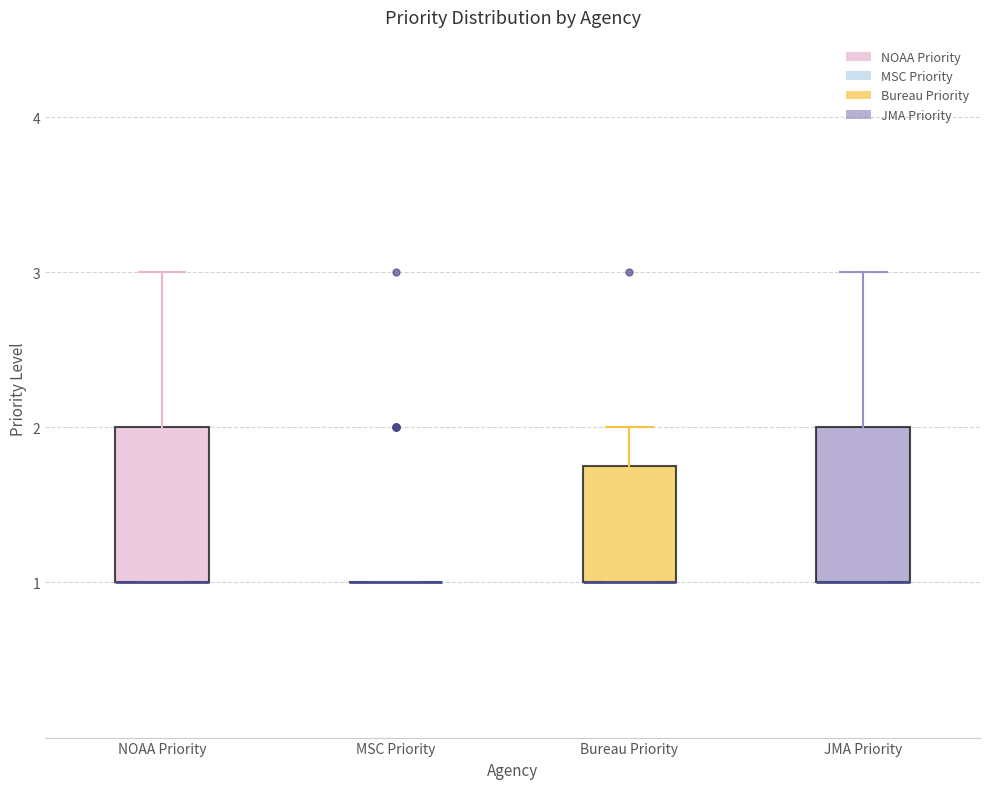

Reading left to right, transcribe this box plot: for each box, give where its median line is, the range the box spans, and where its two whiskers end, as read against the y-axis. The values are not printed on the chart, so give them approximately, as read against the axis.

NOAA Priority: median 1.0 (drawn on the box's lower edge), box 1.0 to 2.0, whiskers 1.0 to 3.0
MSC Priority: box collapsed to a line at 1.0, whiskers 1.0 to 1.0
Bureau Priority: median 1.0 (drawn on the box's lower edge), box 1.0 to 1.8, whiskers 1.0 to 2.0
JMA Priority: median 1.0 (drawn on the box's lower edge), box 1.0 to 2.0, whiskers 1.0 to 3.0